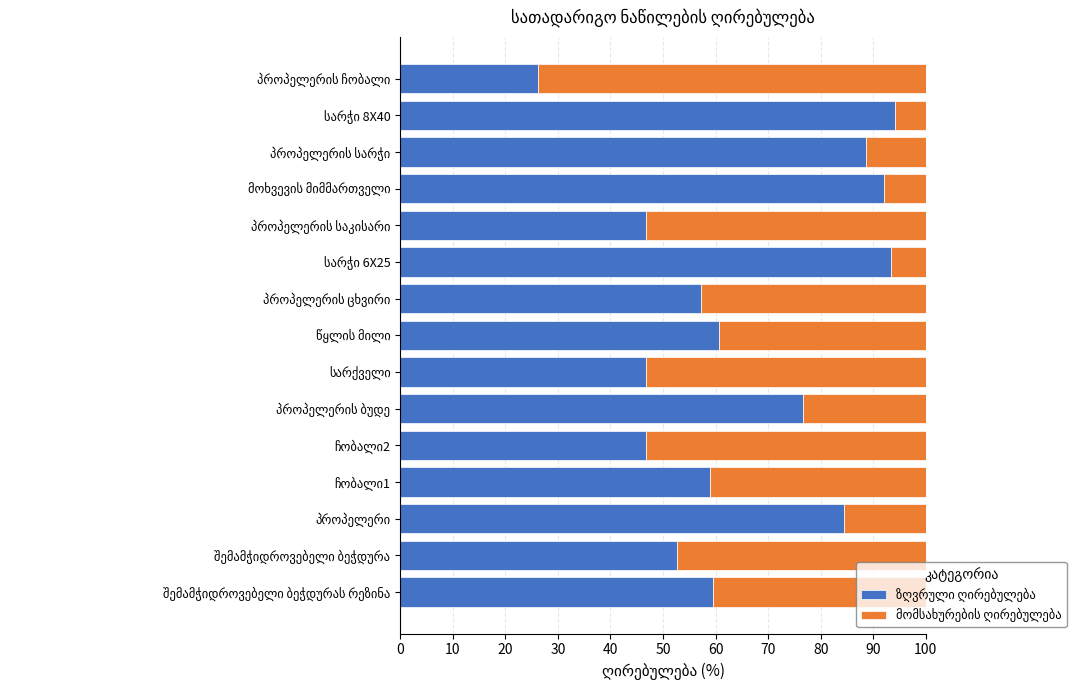

How many series are shown in this chart?

2